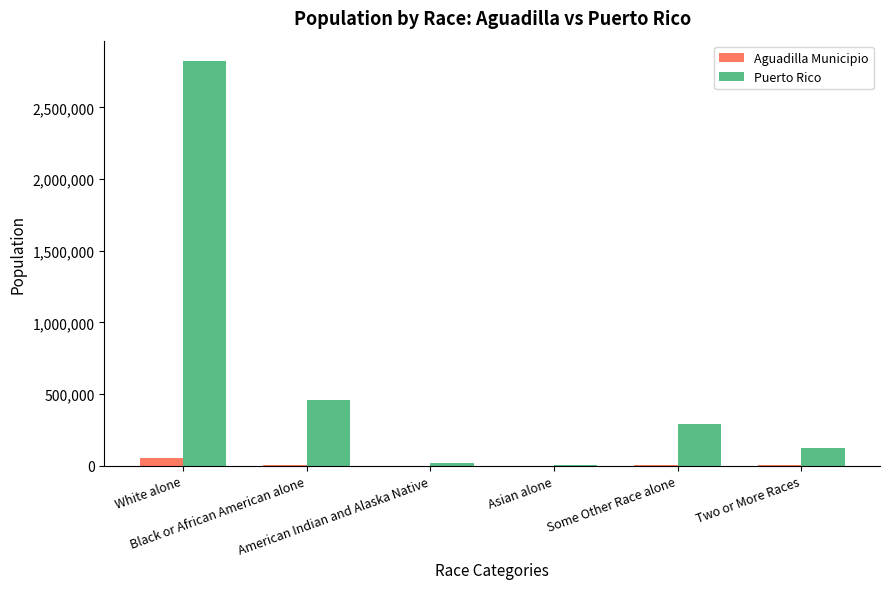

Which series has the largest total across all categories?

Puerto Rico